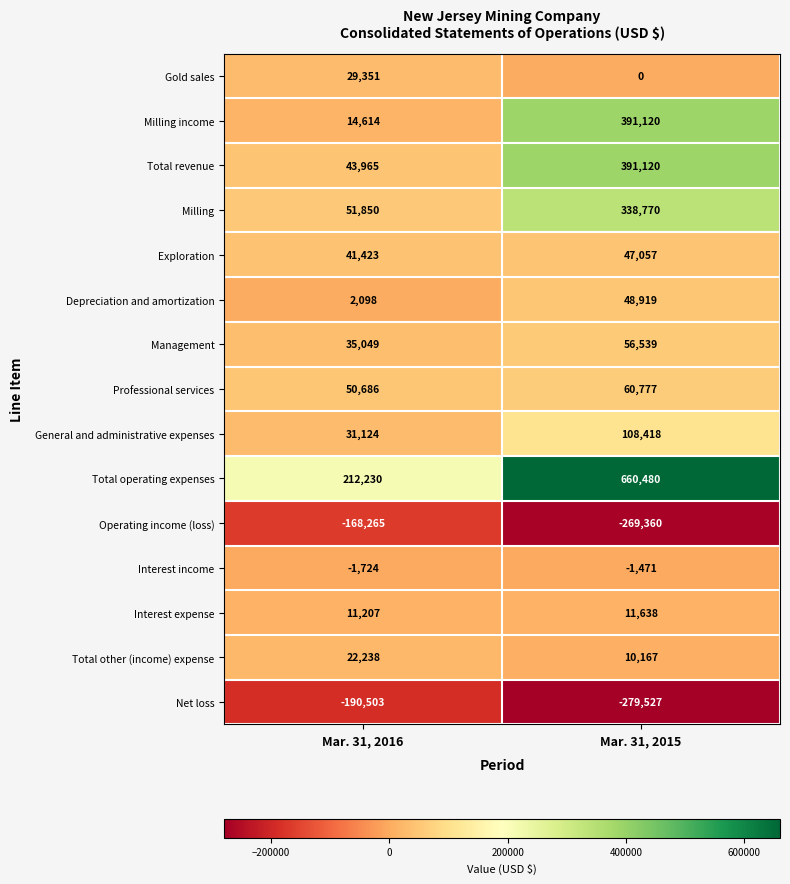

Read the Interest income value at Mar. 31, 2016, to the nearest 5.

-1725